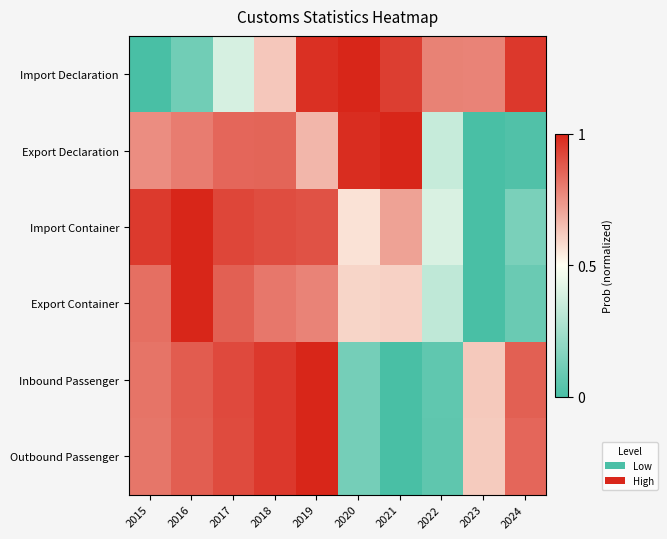

Reading right to left, list all the values displayed in this chart.

Import Declaration: 2024=1.0	2023=0.8	2022=0.8	2021=0.9	2020=1.0	2019=1.0	2018=0.6	2017=0.4	2016=0.1	2015=0.0
Export Declaration: 2024=0.0	2023=0.0	2022=0.3	2021=1.0	2020=1.0	2019=0.7	2018=0.9	2017=0.9	2016=0.8	2015=0.8
Import Container: 2024=0.1	2023=0.0	2022=0.4	2021=0.7	2020=0.6	2019=0.9	2018=0.9	2017=0.9	2016=1.0	2015=1.0
Export Container: 2024=0.1	2023=0.0	2022=0.3	2021=0.6	2020=0.6	2019=0.8	2018=0.8	2017=0.9	2016=1.0	2015=0.8
Inbound Passenger: 2024=0.9	2023=0.6	2022=0.1	2021=0.0	2020=0.1	2019=1.0	2018=1.0	2017=0.9	2016=0.9	2015=0.8
Outbound Passenger: 2024=0.9	2023=0.6	2022=0.1	2021=0.0	2020=0.1	2019=1.0	2018=1.0	2017=0.9	2016=0.9	2015=0.8